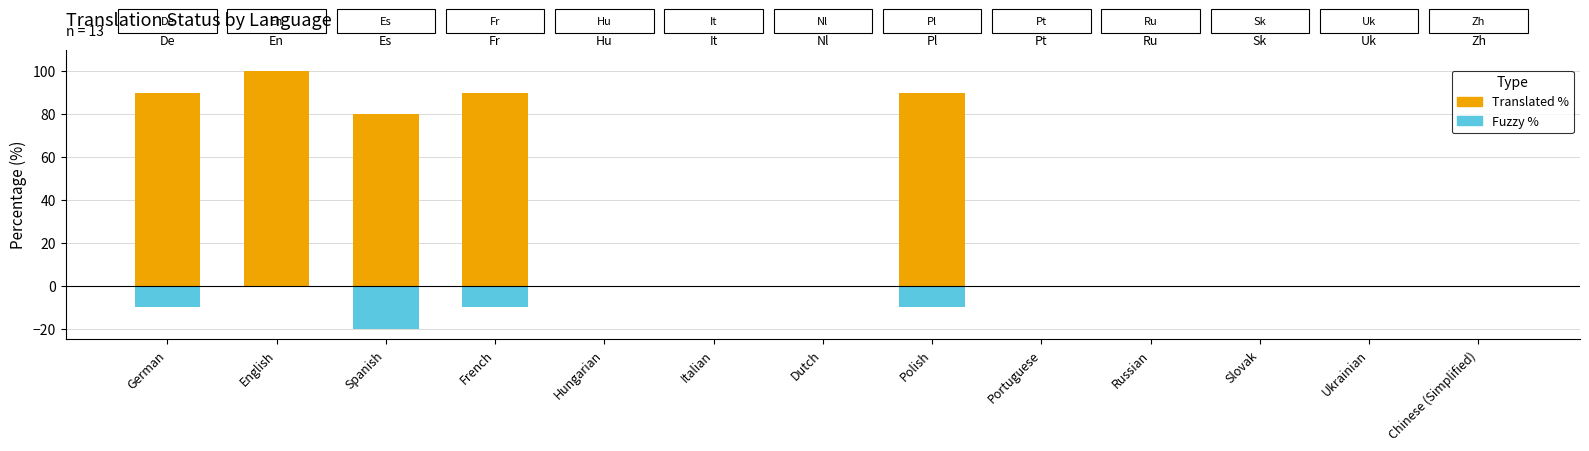

Is it true that Translated % equals -67 at Chinese (Simplified)?

False